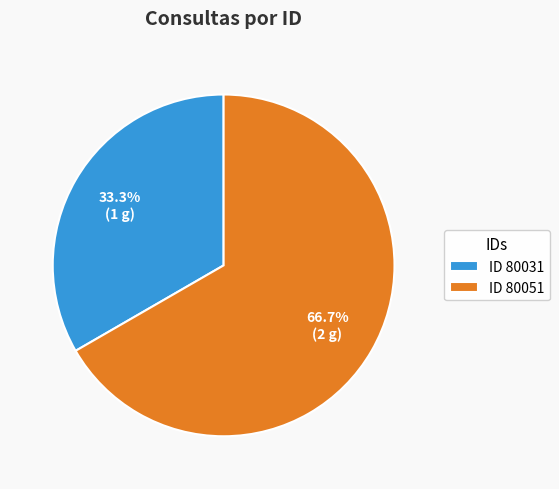

What is the ratio of the value at ID 80031 to the value at ID 80051?

0.5